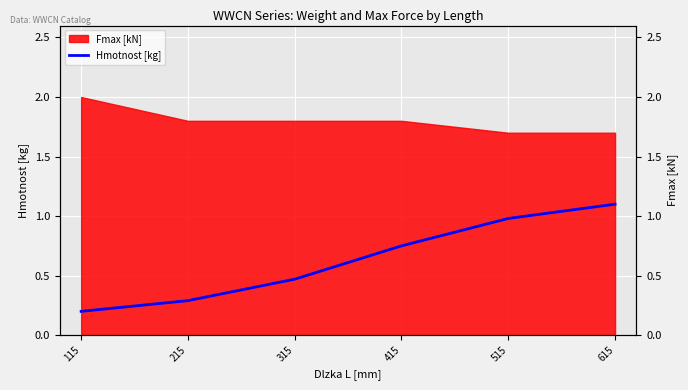

List the labels in order of value, smallest first.

115, 215, 315, 415, 515, 615